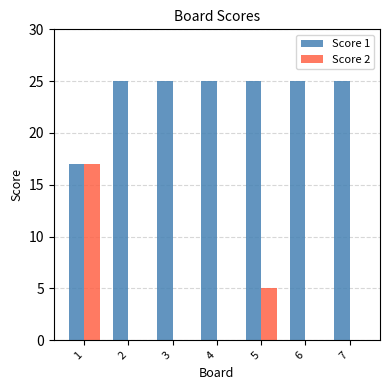

Read the Score 1 value at 6.

25